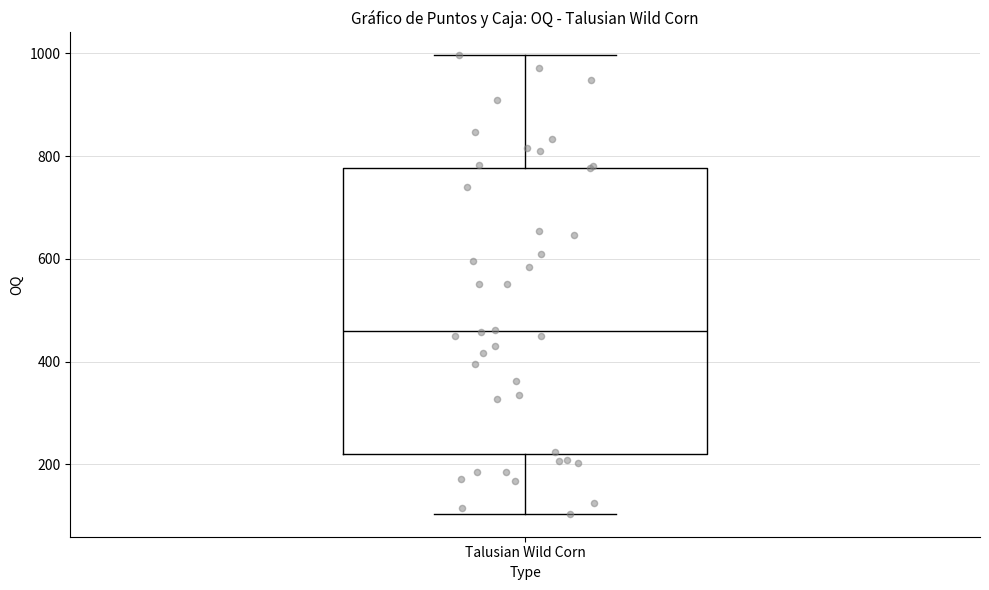

Transcribe this box plot: give where the median line is, the range the box spans, and where the two whiskers end, as read against the y-axis. The values are not printed on the chart, so give them approximately, as read against the axis.

median 460, box 220 to 780, whiskers 100 to 1000